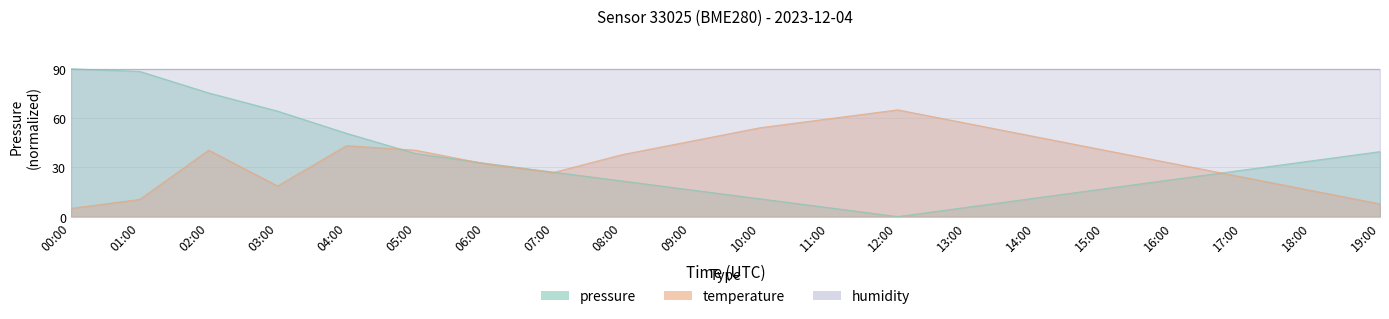

What is the label of the 2nd point from the right?

18:00